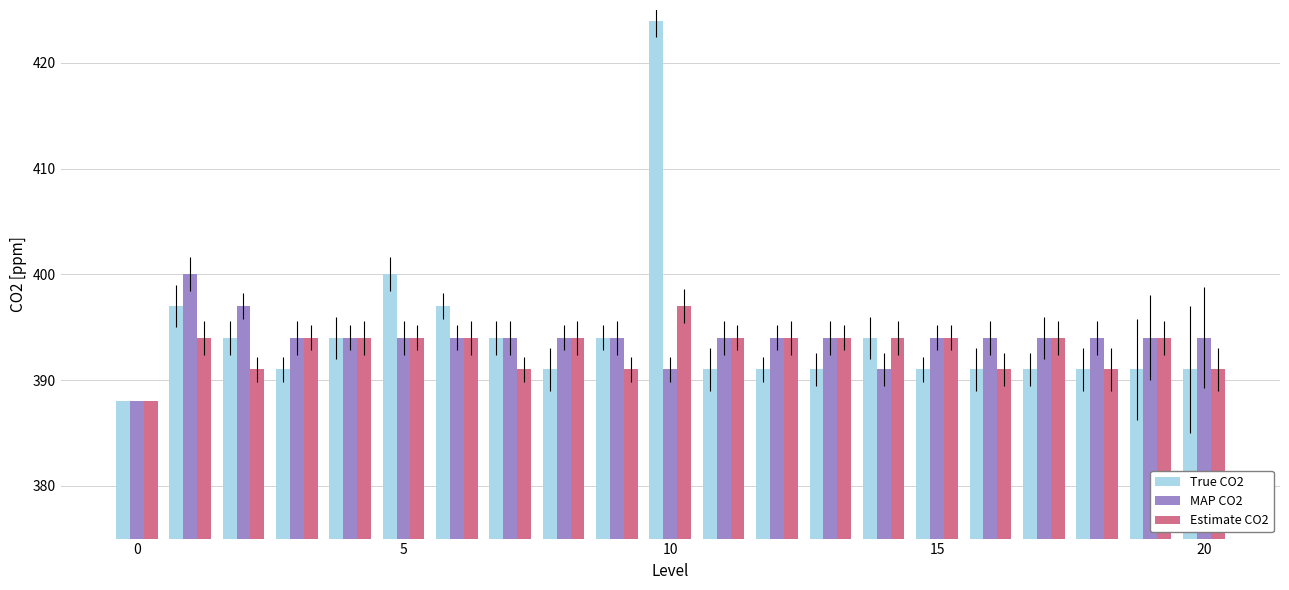

What is the difference between the maximum and second lowest values in the Estimate CO2 series?

6